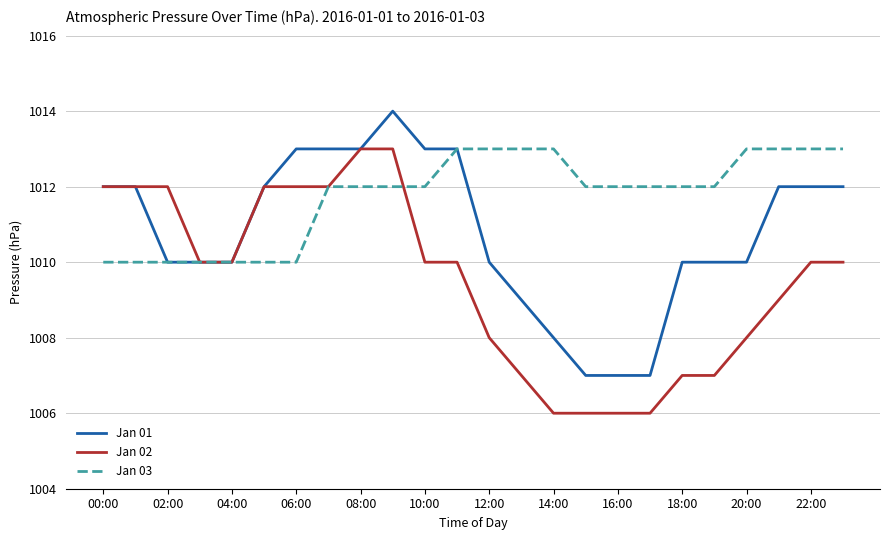

What is the maximum value for Jan 01?

1014